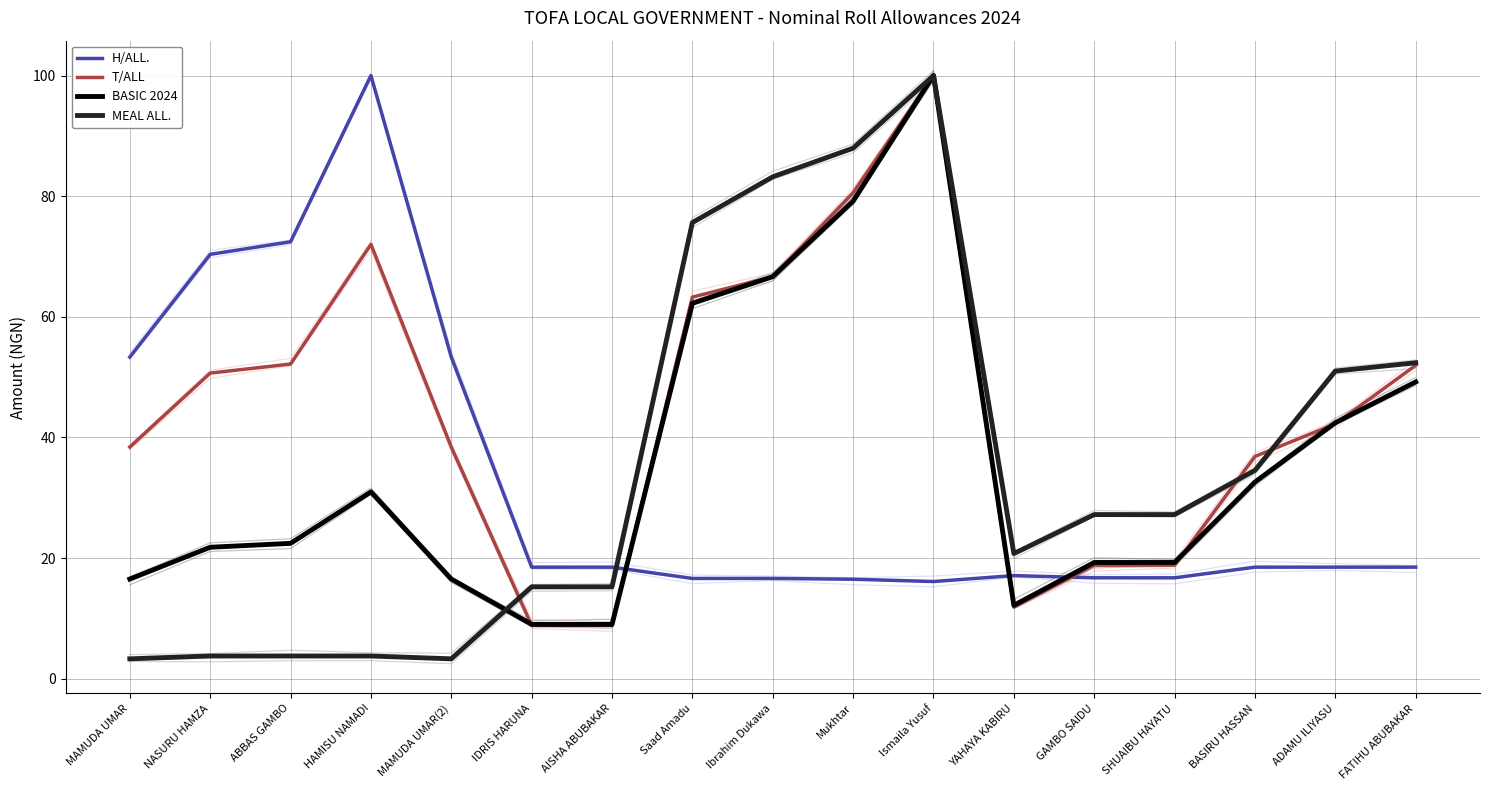

Reading left to right, transcribe all the data shown in this chart.

H/ALL.: MAMUDA UMAR=53.3	NASURU HAMZA=70.4	ABBAS GAMBO=72.4	HAMISU NAMADI=100.0	MAMUDA UMAR(2)=53.3	IDRIS HARUNA=18.5	AISHA ABUBAKAR=18.5	Saad Amadu=16.6	Ibrahim Dukawa=16.6	Mukhtar=16.5	Ismaila Yusuf=16.1	YAHAYA KABIRU=17.1	GAMBO SAIDU=16.7	SHUAIBU HAYATU=16.7	BASIRU HASSAN=18.5	ADAMU ILIYASU=18.5	FATIHU ABUBAKAR=18.5
T/ALL: MAMUDA UMAR=38.4	NASURU HAMZA=50.7	ABBAS GAMBO=52.2	HAMISU NAMADI=72.0	MAMUDA UMAR(2)=38.4	IDRIS HARUNA=8.8	AISHA ABUBAKAR=8.8	Saad Amadu=63.3	Ibrahim Dukawa=66.6	Mukhtar=80.6	Ismaila Yusuf=100.0	YAHAYA KABIRU=11.9	GAMBO SAIDU=18.8	SHUAIBU HAYATU=18.8	BASIRU HASSAN=36.8	ADAMU ILIYASU=42.3	FATIHU ABUBAKAR=51.9
BASIC 2024: MAMUDA UMAR=16.5	NASURU HAMZA=21.8	ABBAS GAMBO=22.4	HAMISU NAMADI=31.0	MAMUDA UMAR(2)=16.5	IDRIS HARUNA=9.0	AISHA ABUBAKAR=9.0	Saad Amadu=62.2	Ibrahim Dukawa=66.7	Mukhtar=79.2	Ismaila Yusuf=100.0	YAHAYA KABIRU=12.2	GAMBO SAIDU=19.3	SHUAIBU HAYATU=19.3	BASIRU HASSAN=32.6	ADAMU ILIYASU=42.4	FATIHU ABUBAKAR=49.2
MEAL ALL.: MAMUDA UMAR=3.3	NASURU HAMZA=3.8	ABBAS GAMBO=3.8	HAMISU NAMADI=3.8	MAMUDA UMAR(2)=3.3	IDRIS HARUNA=15.2	AISHA ABUBAKAR=15.2	Saad Amadu=75.6	Ibrahim Dukawa=83.2	Mukhtar=88.0	Ismaila Yusuf=100.0	YAHAYA KABIRU=20.7	GAMBO SAIDU=27.2	SHUAIBU HAYATU=27.2	BASIRU HASSAN=34.5	ADAMU ILIYASU=51.0	FATIHU ABUBAKAR=52.4